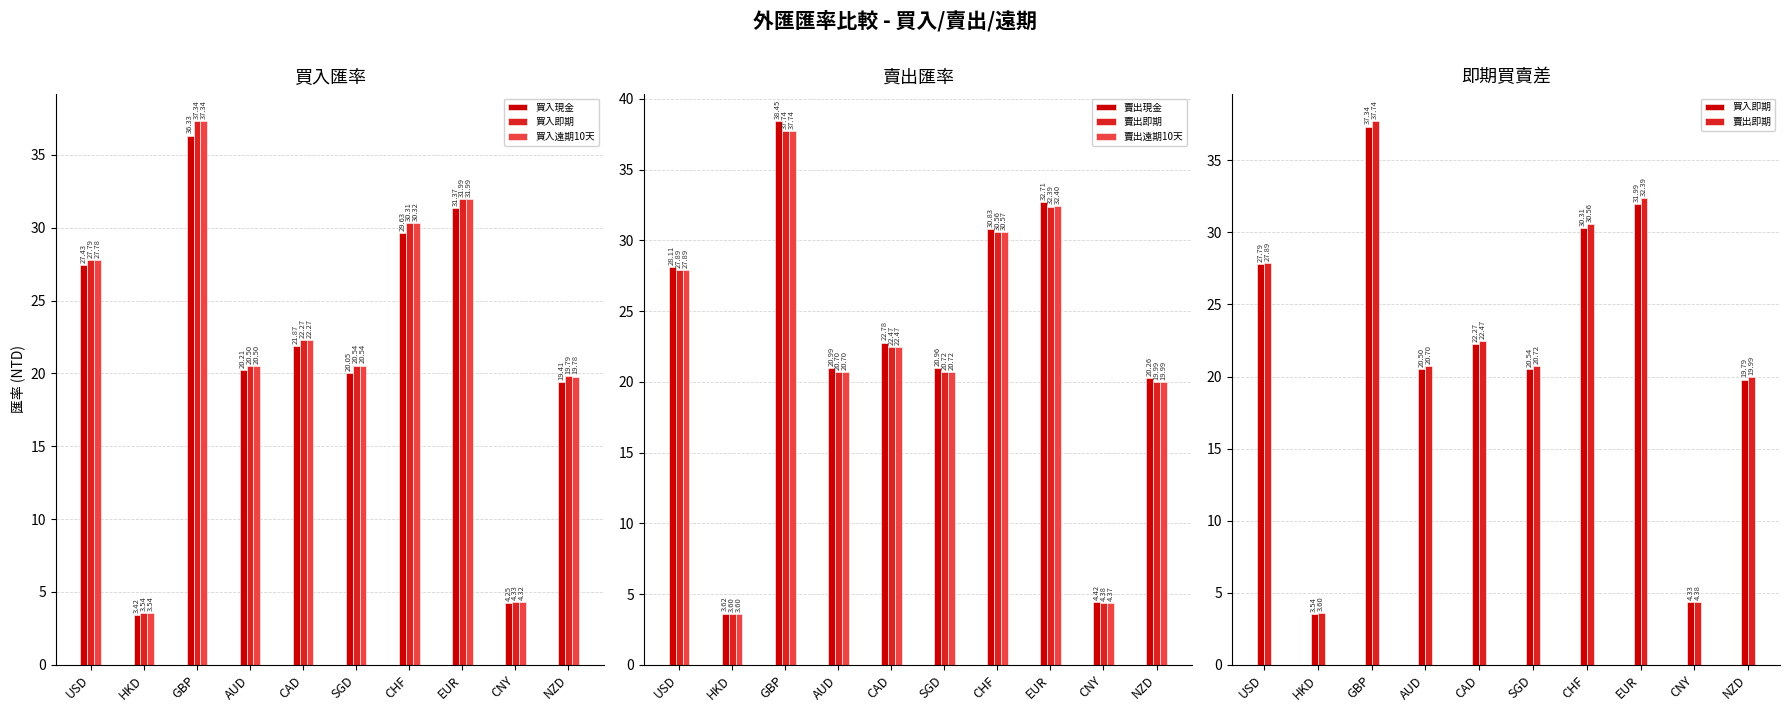

What is the greatest value displayed?

38.5